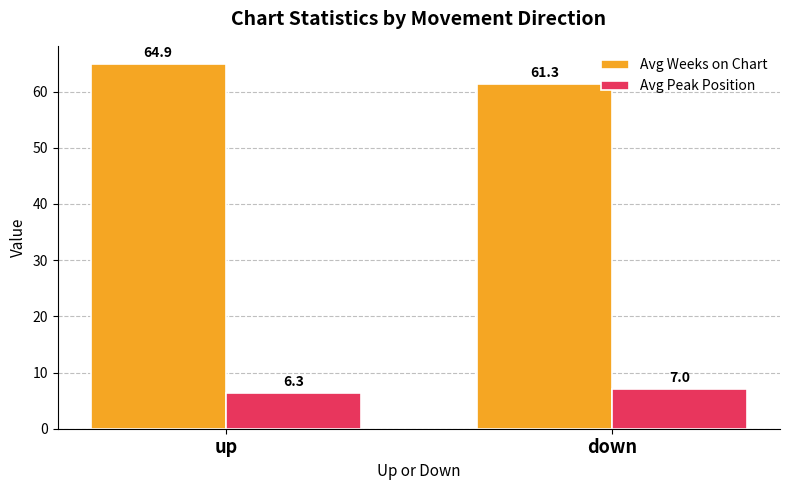

Which series changed the most between up and down?

Avg Weeks on Chart